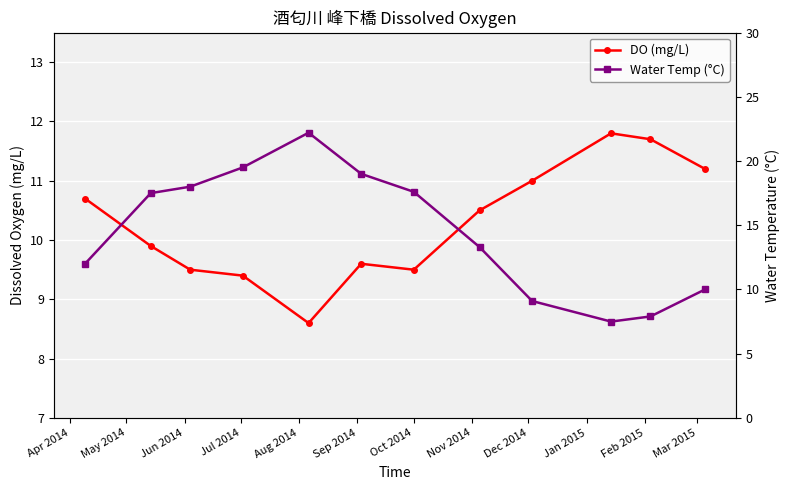

Rank the series by their average value, from highest to lowest.

Water Temp (°C), DO (mg/L)